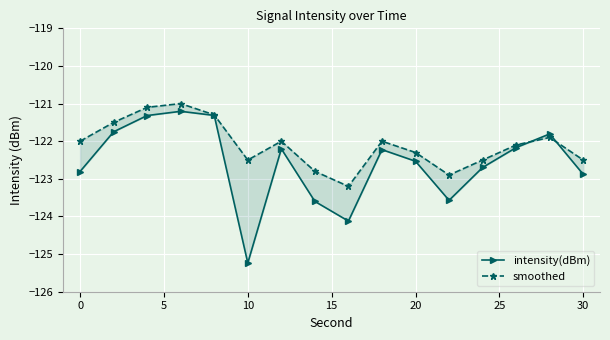

True or false: smoothed has a value of -35.5 at 20.

False